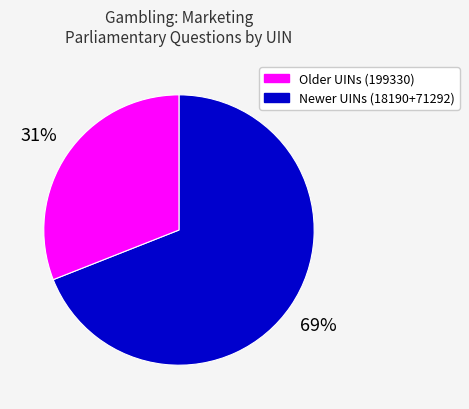

Is it true that Newer UINs (18190+71292) is 31% of the pie?

True